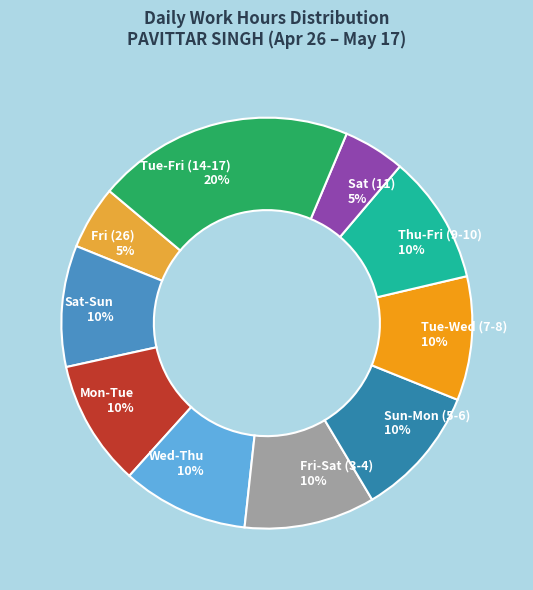

What is the largest slice in the pie chart?

Tue-Fri (14-17) 20%